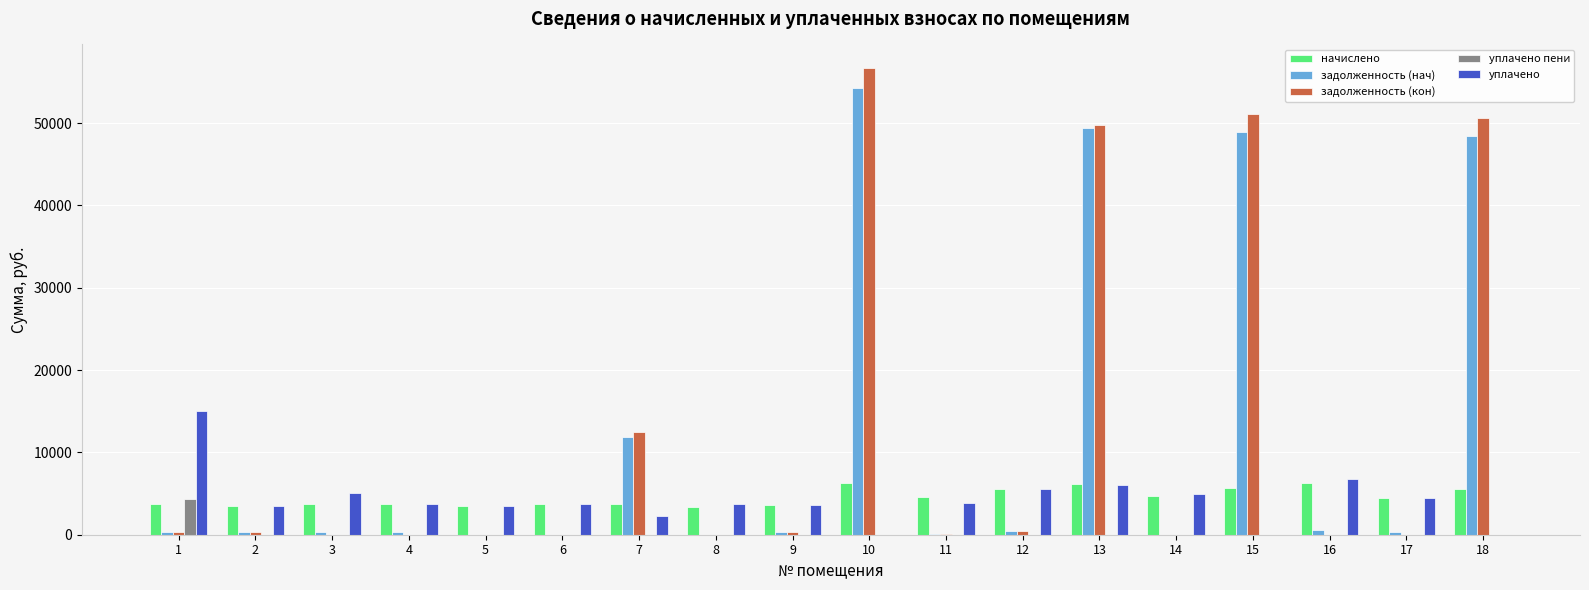

At which category is the sum across all series the highest?

10